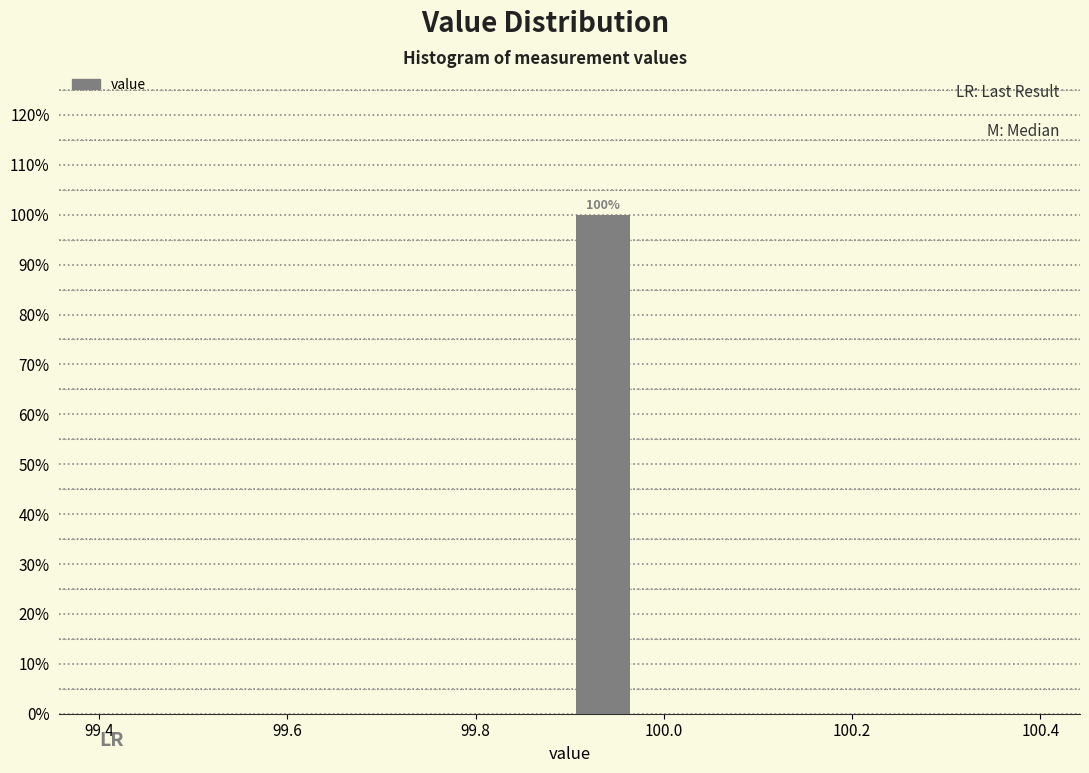

Around what value on the x-axis is the tallest bar? Give the approximate position of its centre, as read against the axis.

99.94